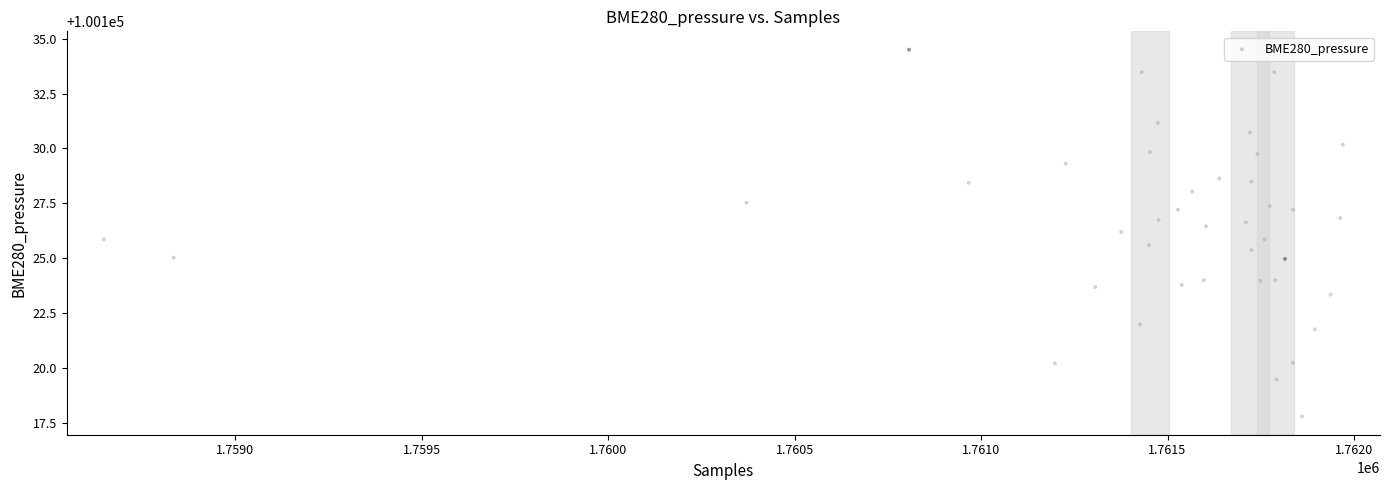

What is the range of Y values (max minus min)?

16.7